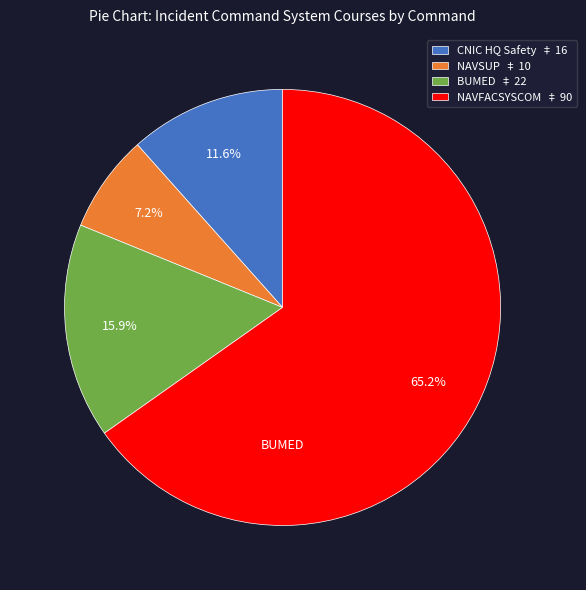

To the nearest percent, what is the average slice percentage?

25%